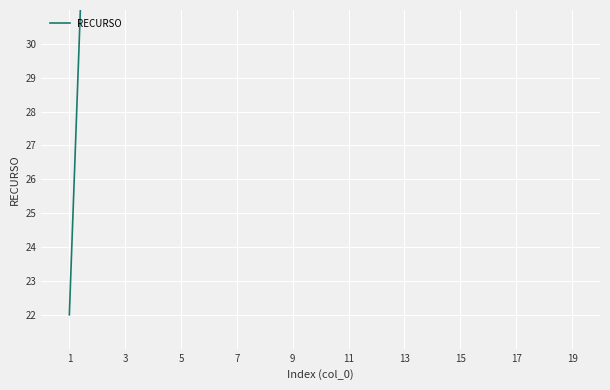

What is the difference between the maximum and minimum values?

28.0